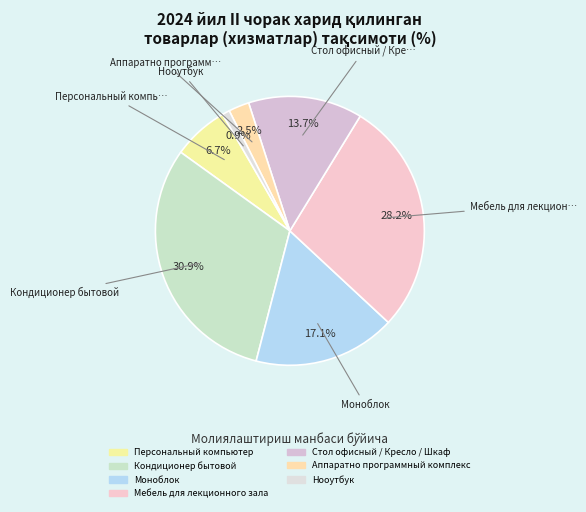

To the nearest percent, what is the difference between the Стол офисный / Кресло / Шкаф and Аппаратно программный комплекс slice percentages?

11%